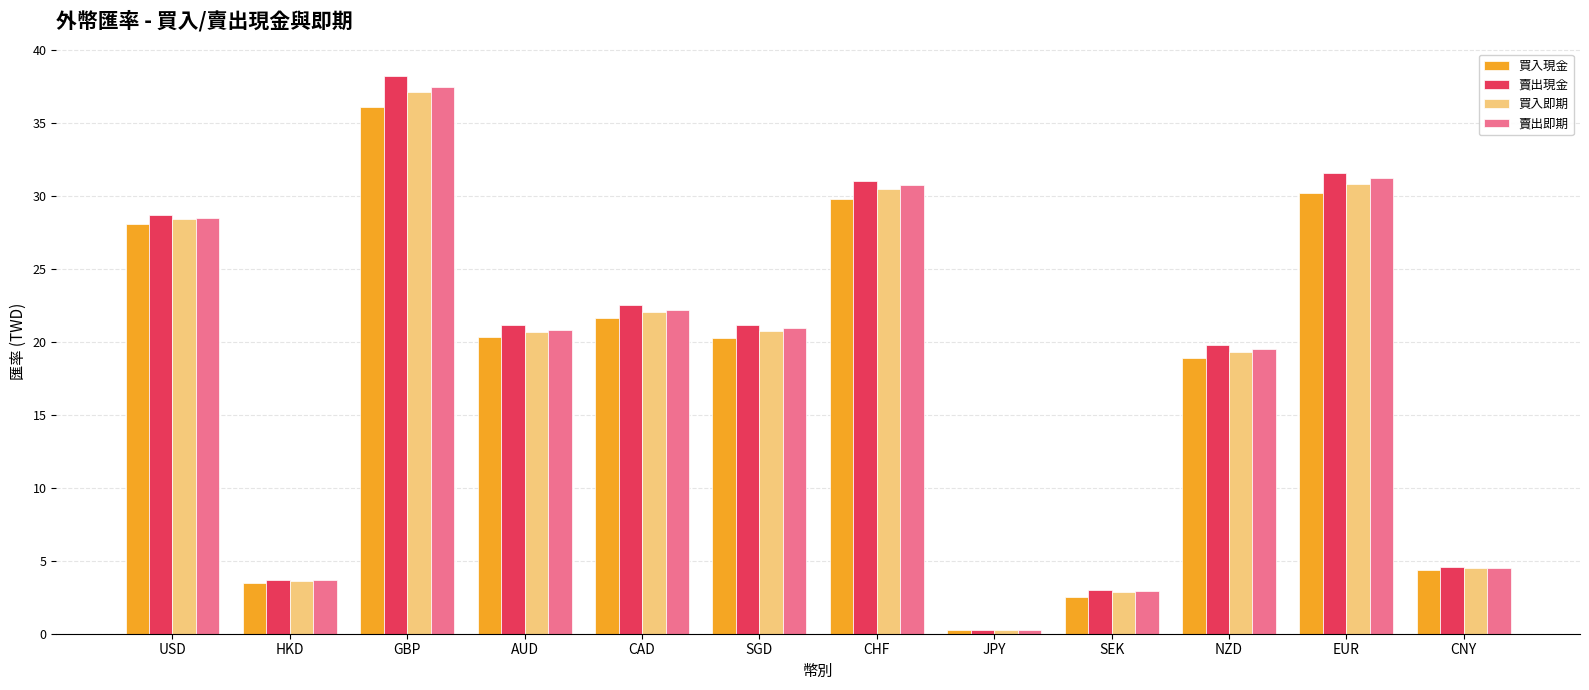

True or false: 賣出即期 has a value of 30.7 at CHF.

True